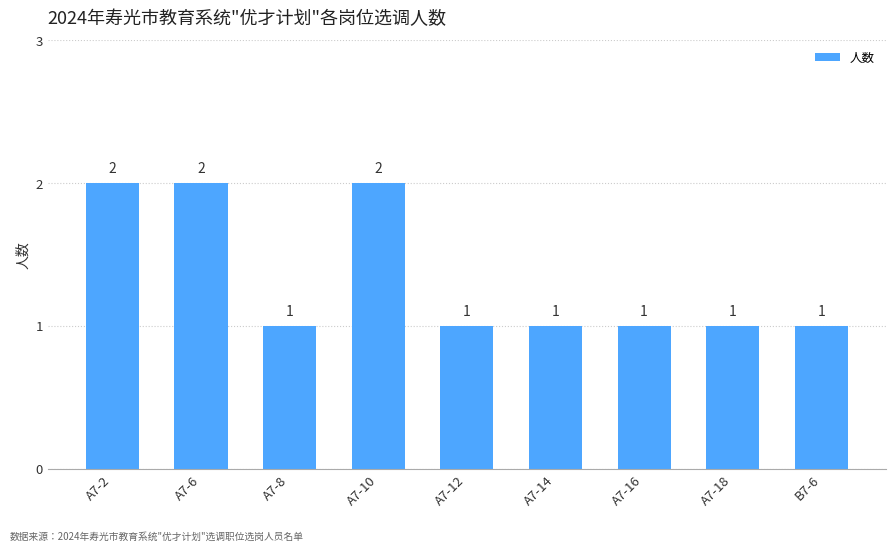

Are the bars horizontal?

No